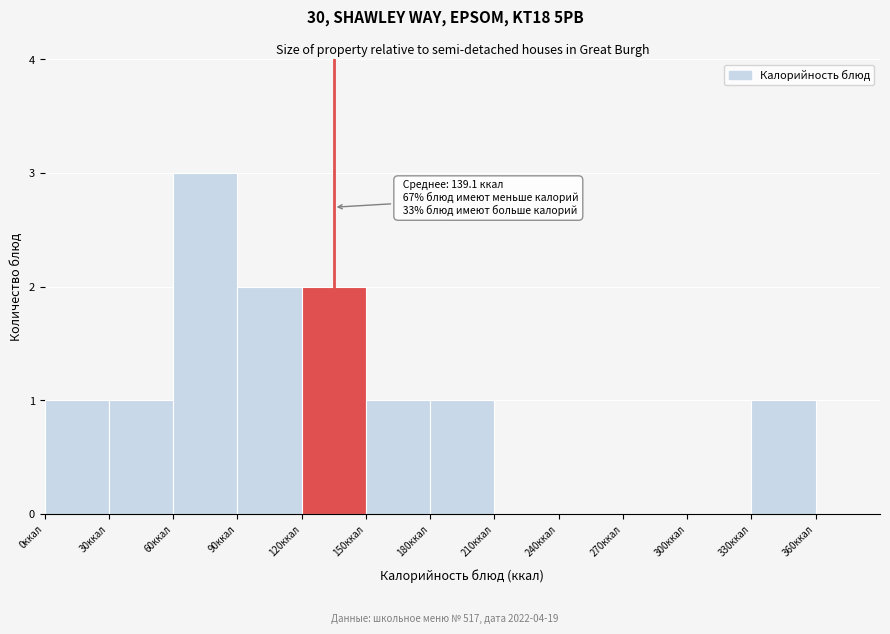

Which range on the x-axis has the tallest bar?

60 to 90